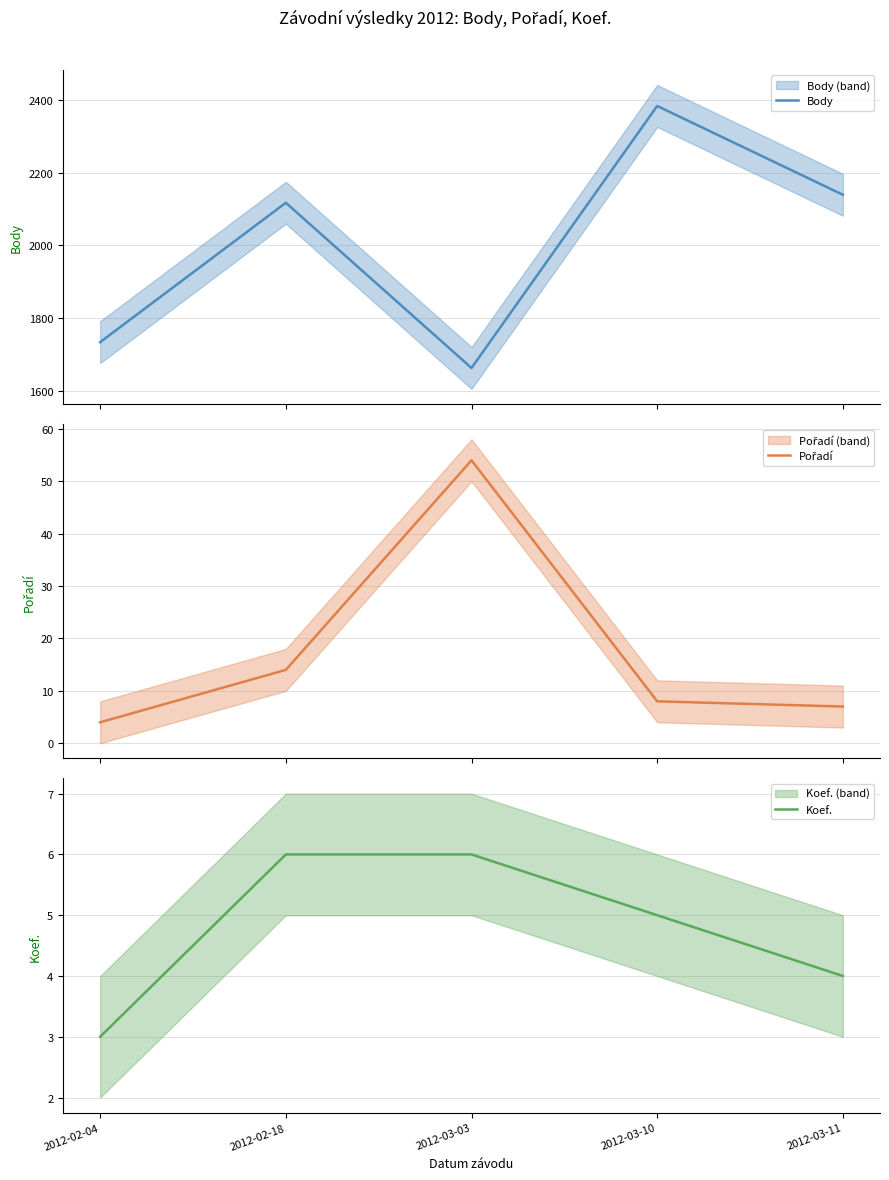

In Body, how many points are lower than both neighbors (excluding endpoints)?

1